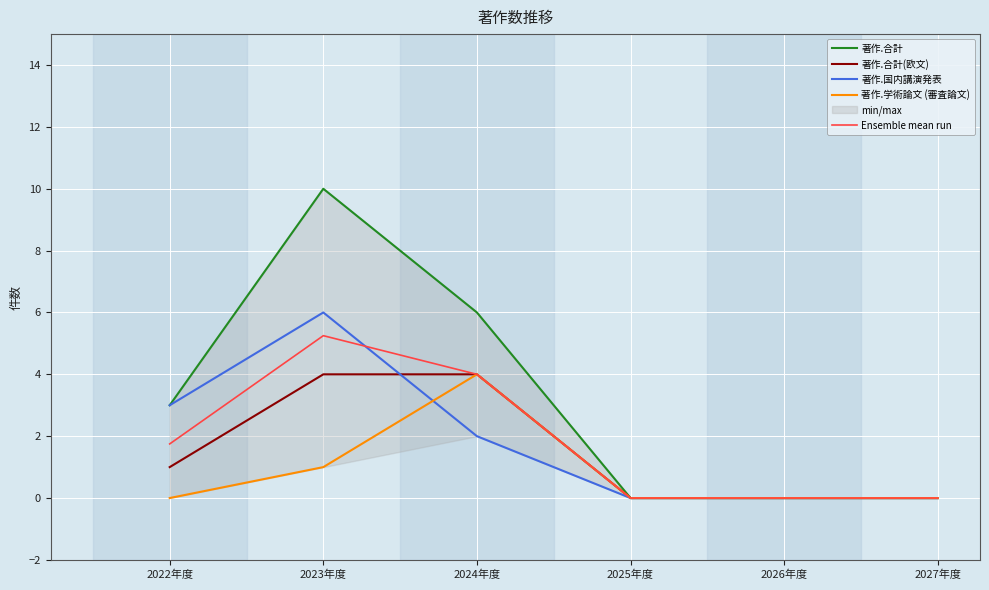

How many values in Ensemble mean run are above zero?

3